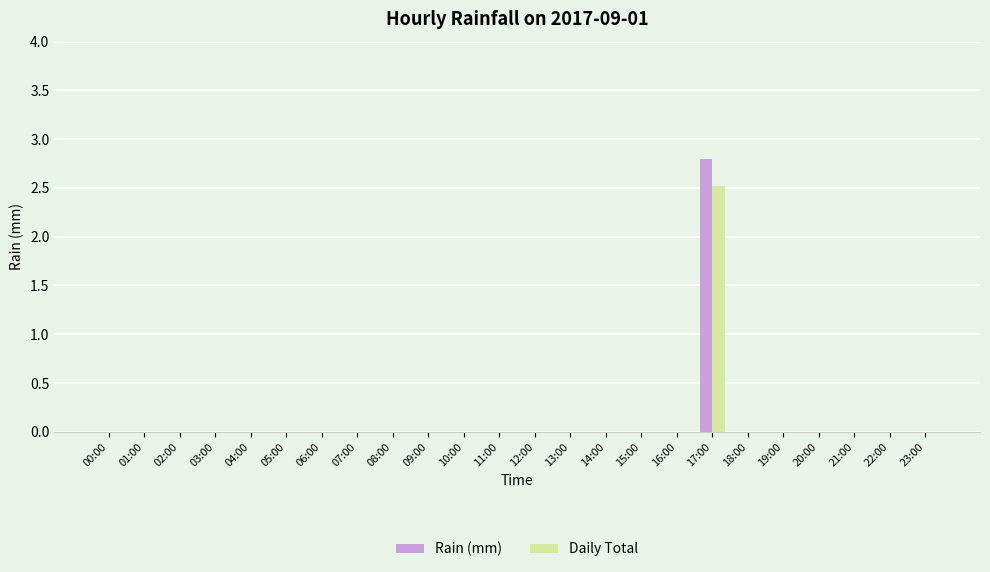

At which category is the sum across all series the highest?

17:00